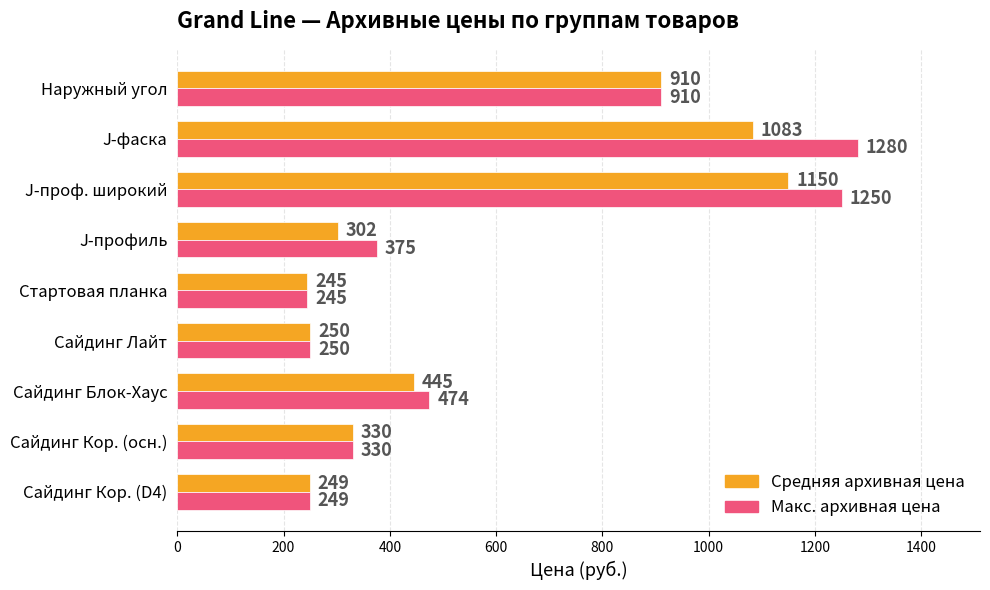

At which label does Средняя архивная цена reach its minimum?

Стартовая планка